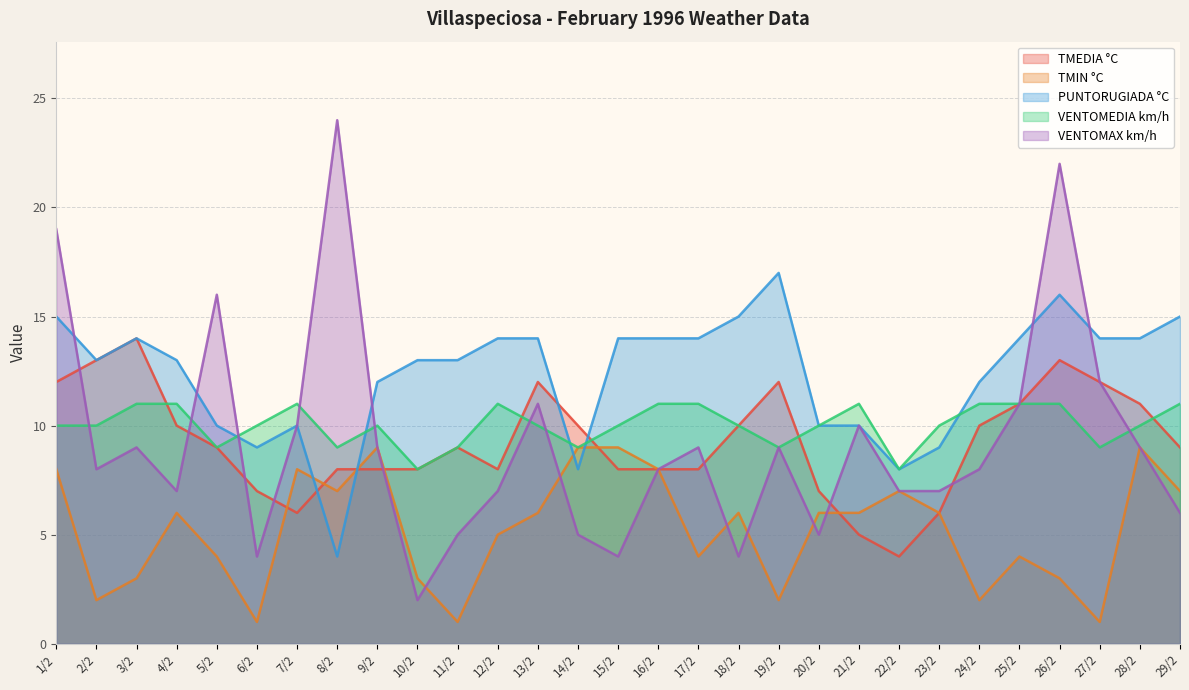

Rank the series at 20/2 from lowest to highest value.

VENTOMAX km/h, TMIN °C, TMEDIA °C, PUNTORUGIADA °C, VENTOMEDIA km/h